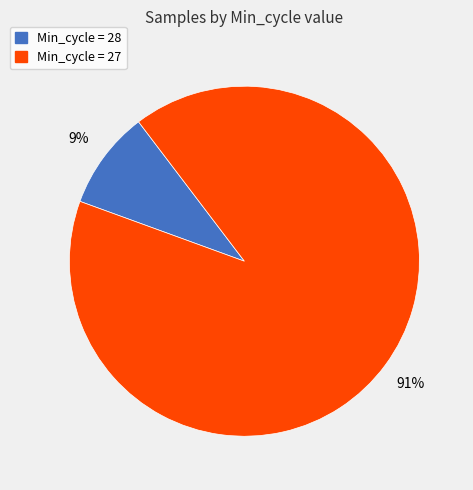

To the nearest percent, what is the difference between the largest and smallest slice percentages?

82%